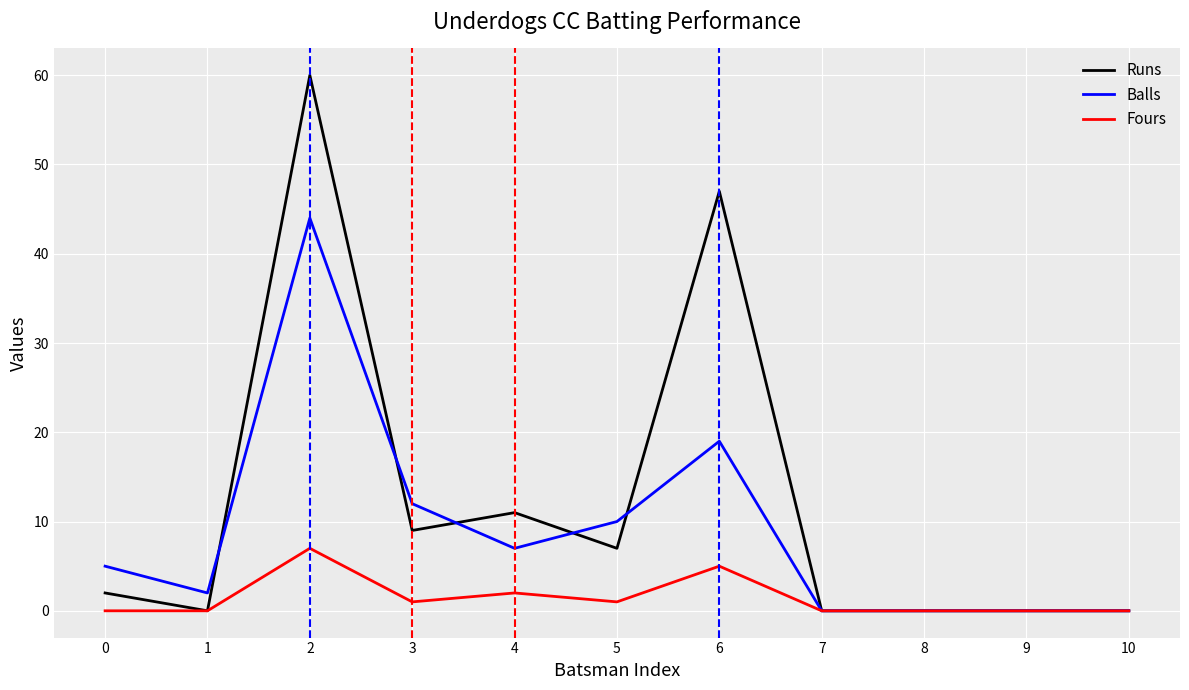

Which series has the largest total across all categories?

Runs